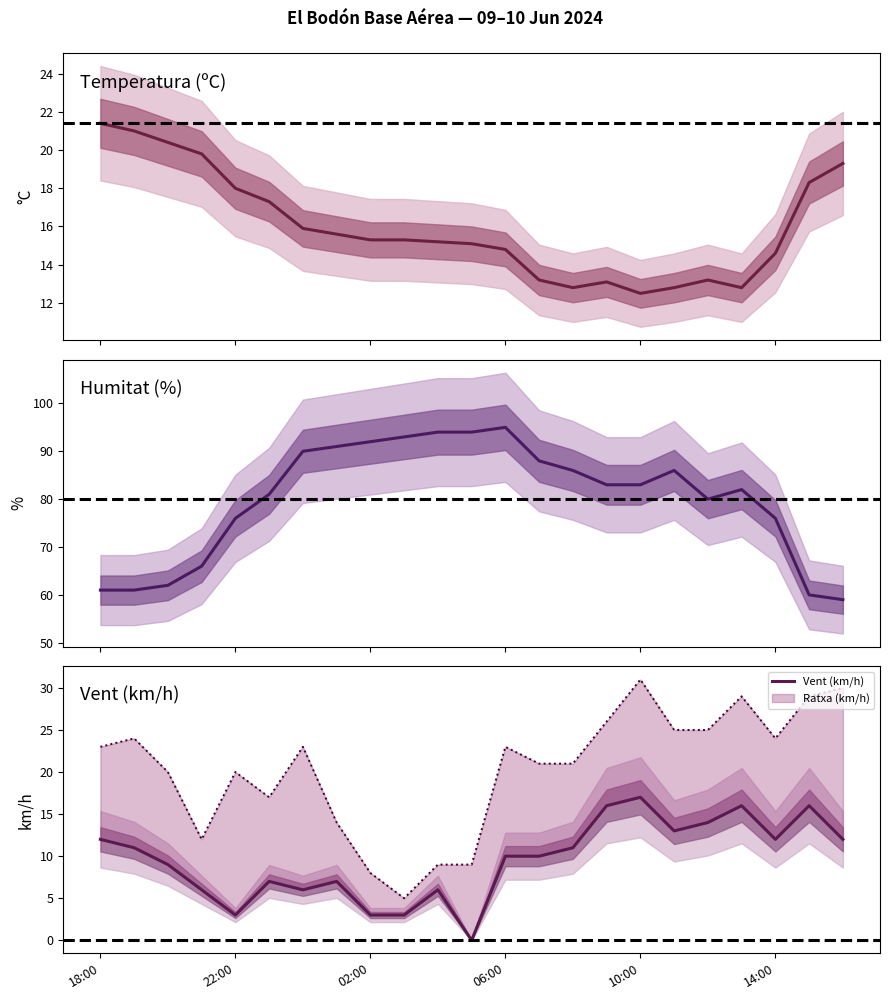

True or false: Humitat (%) has a value of 61.0 at 18:00.

True